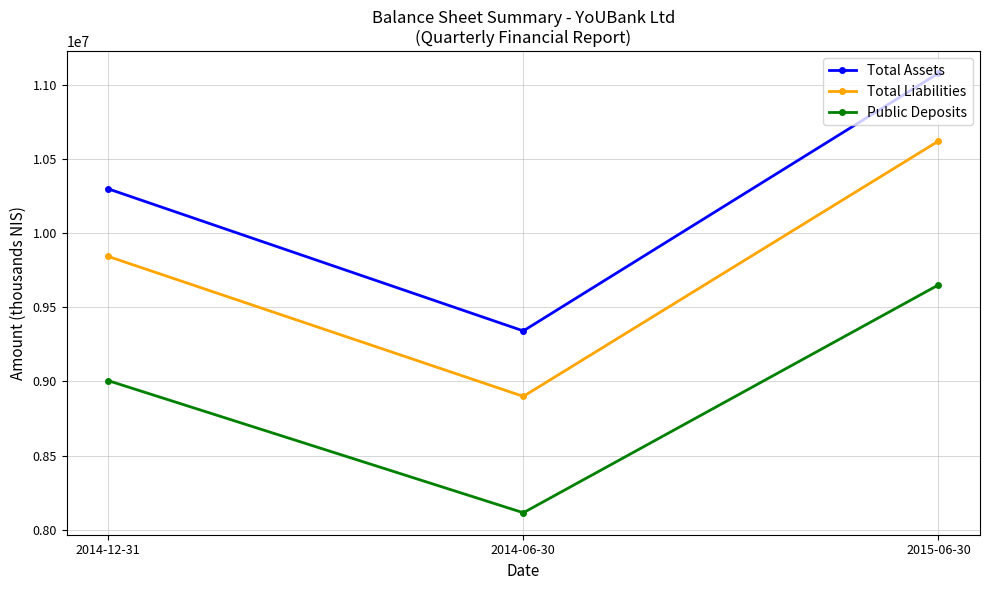

At which label is Public Deposits closest to 8882450?

2014-12-31